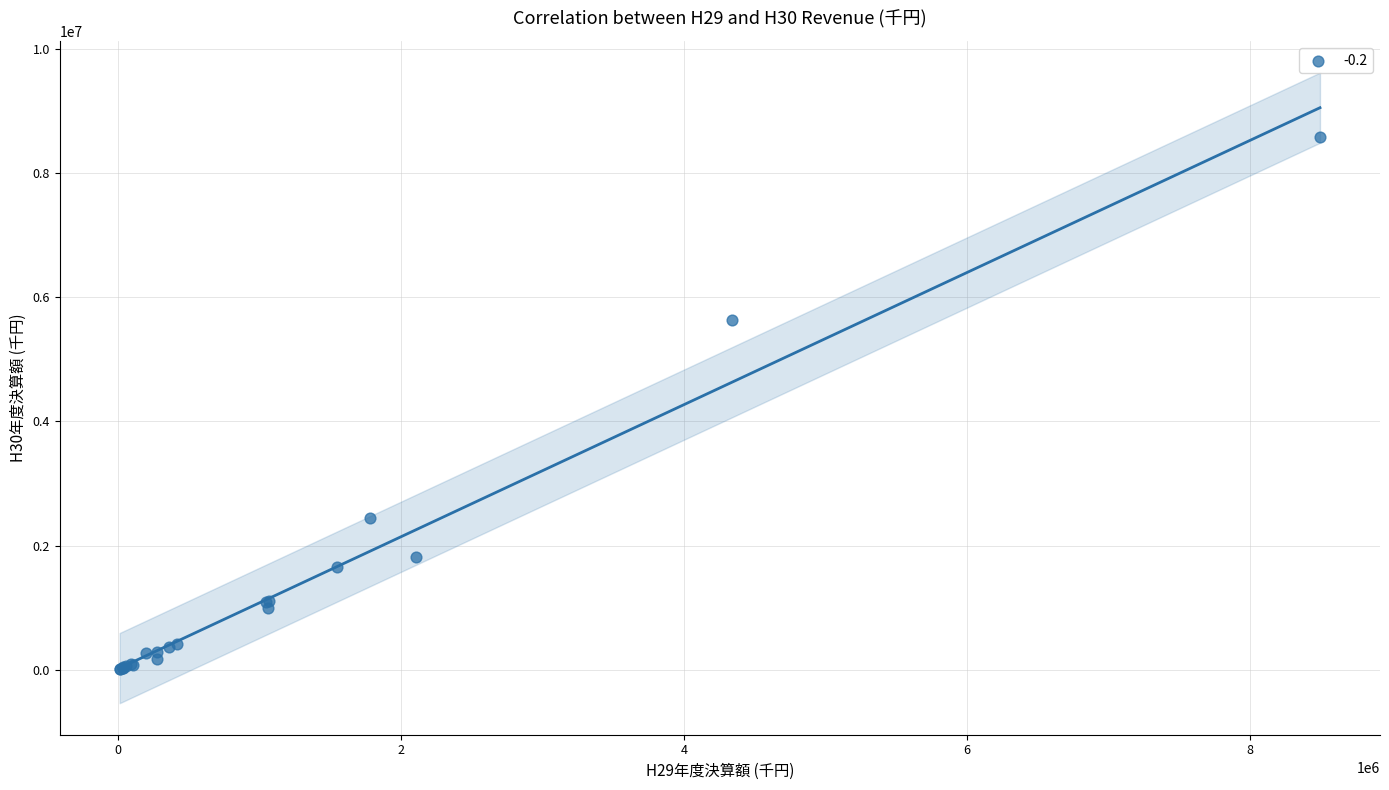

What Y value in the scatter plot is closest to 4293120?

5626668